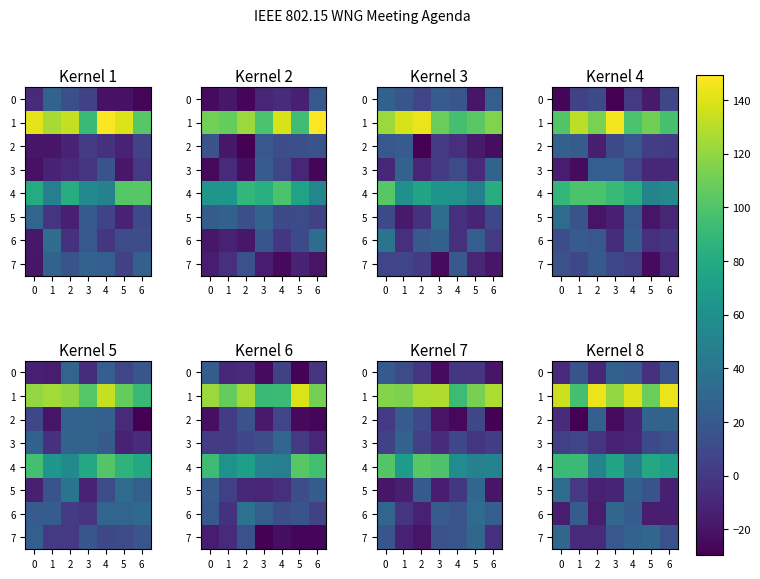

Which series has the largest total across all categories?

1